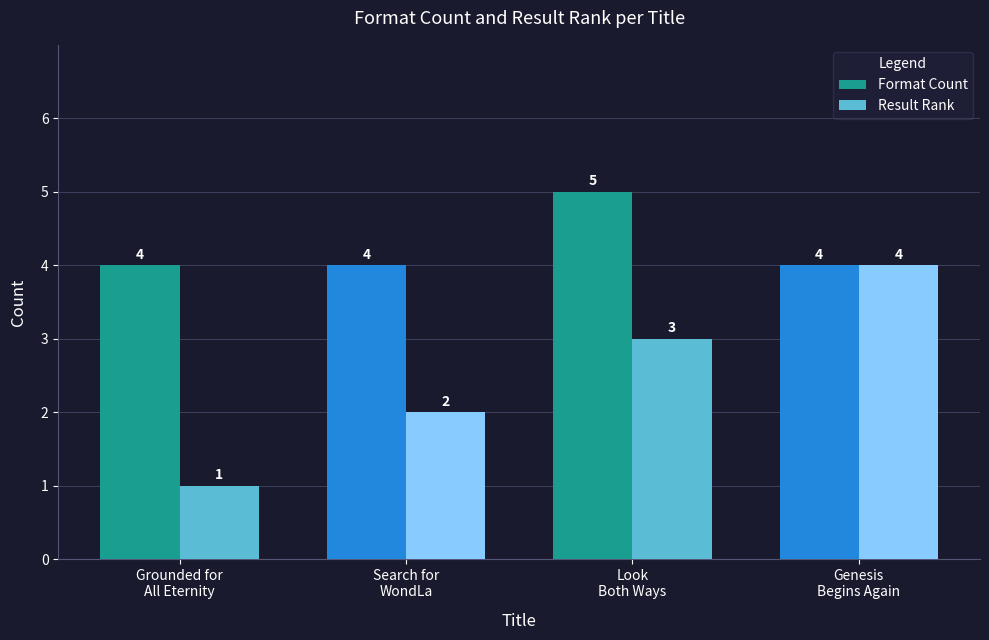

What is the sum of all Result Rank values?

10